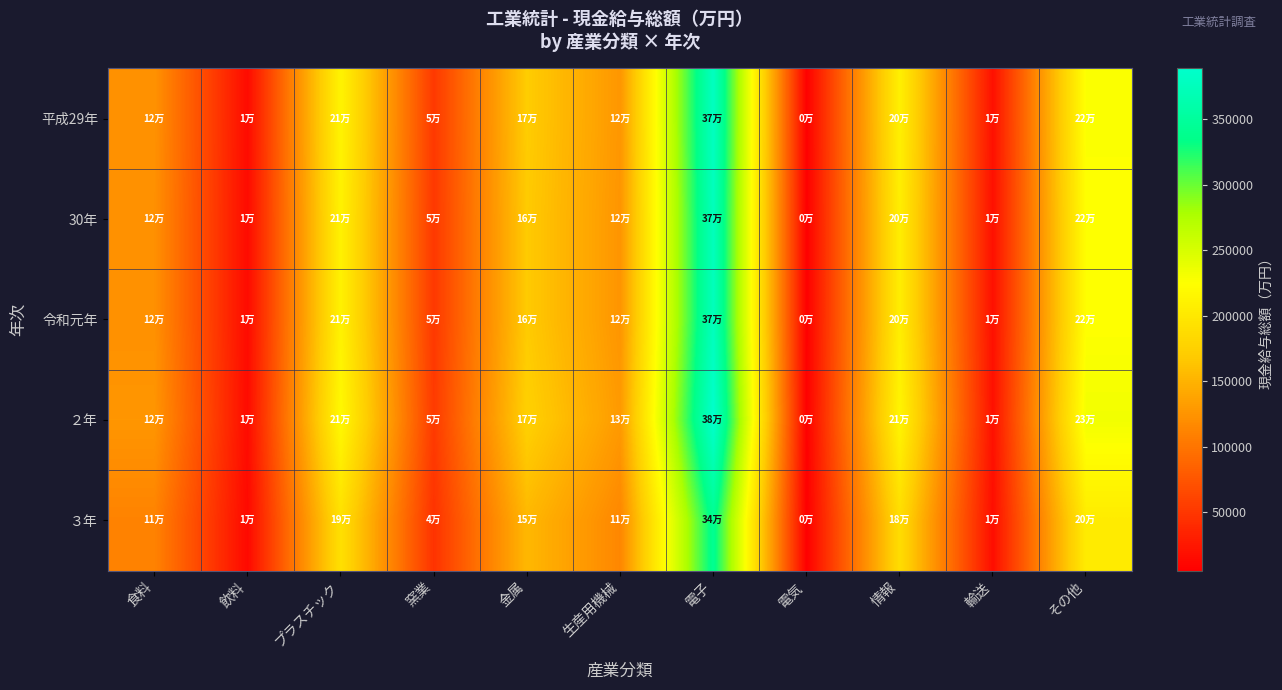

What is the total value across all series at 生産用機械?

622425.7